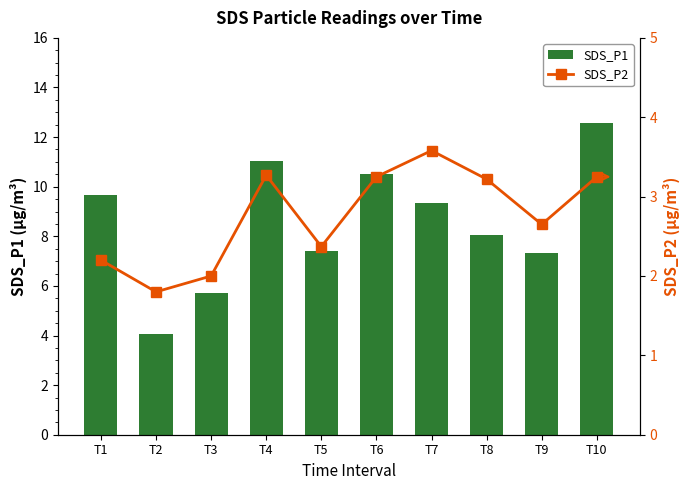

List the labels in order of SDS_P2 value, smallest first.

T2, T3, T1, T5, T9, T8, T6, T10, T4, T7